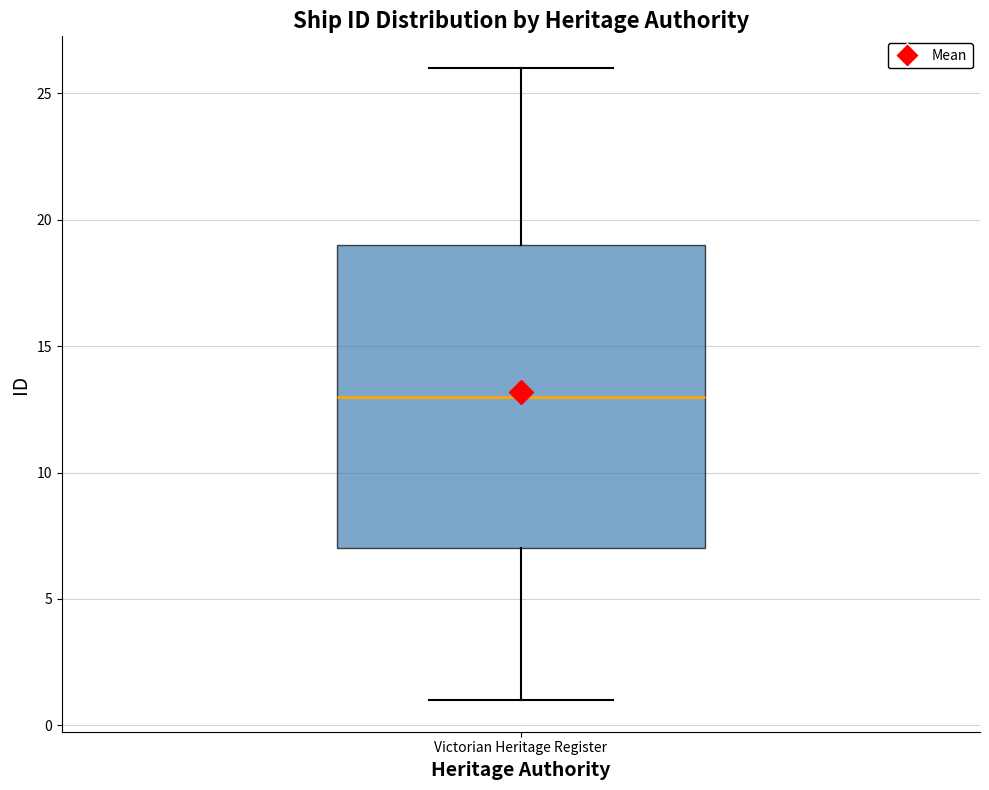

Where is the upper edge of the box for Victorian Heritage Register on the y-axis? The values are not printed on the chart, so give them approximately, as read against the axis.

19